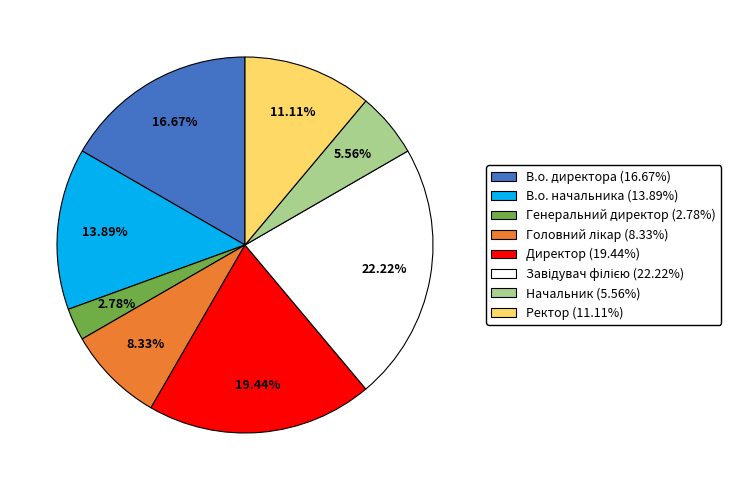

Does any single category account for the majority?

No